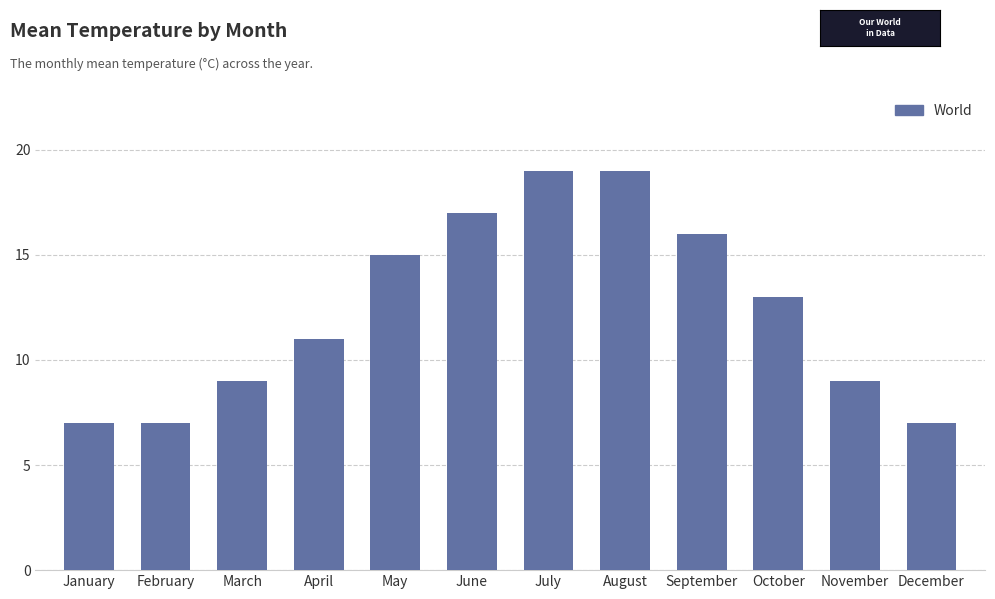

The value at April is 5. True or false?

False